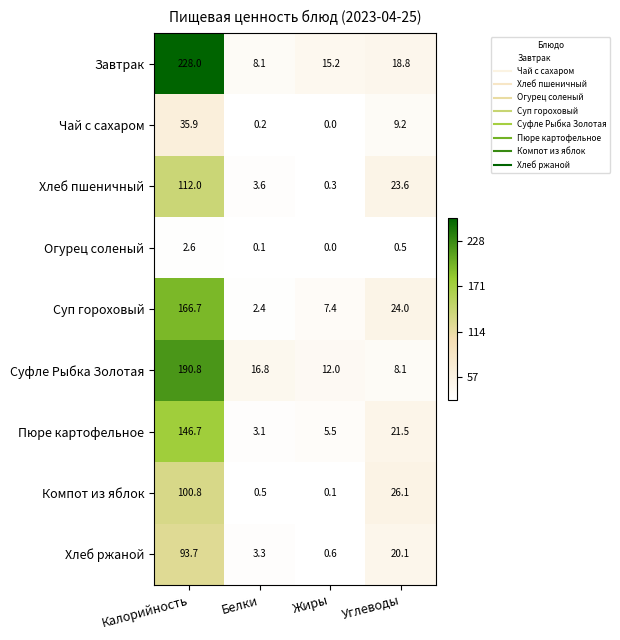

Rank the series at Белки from highest to lowest value.

Суфле Рыбка Золотая, Завтрак, Хлеб пшеничный, Хлеб ржаной, Пюре картофельное, Суп гороховый, Компот из яблок, Чай с сахаром, Огурец соленый